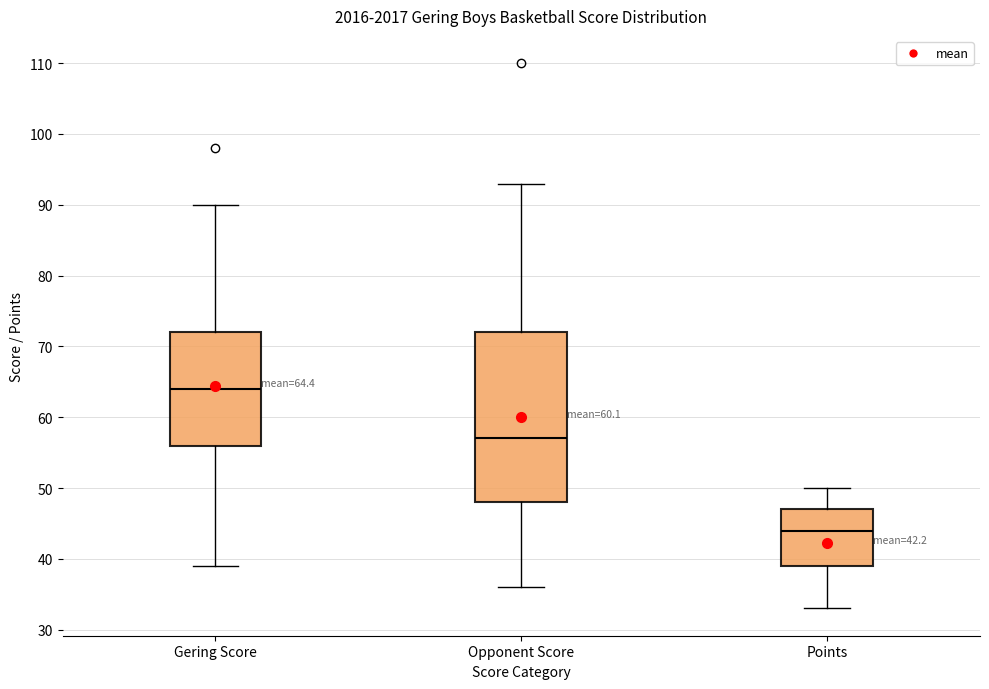

Which box is the tallest, from its lower edge to its upper edge?

Opponent Score